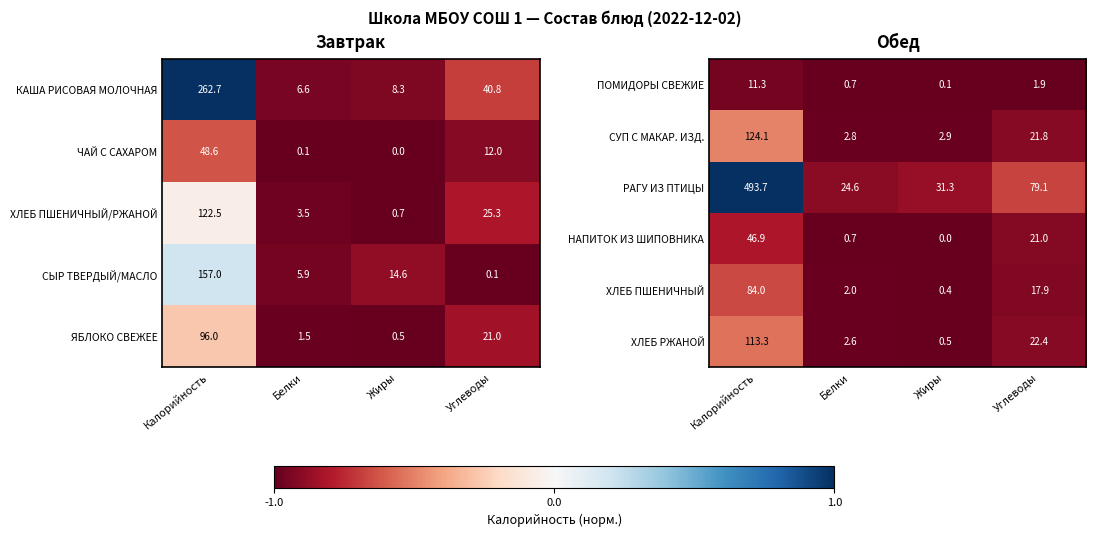

What is the approximate value of ХЛЕБ ПШЕНИЧНЫЙ at Жиры?

0.4